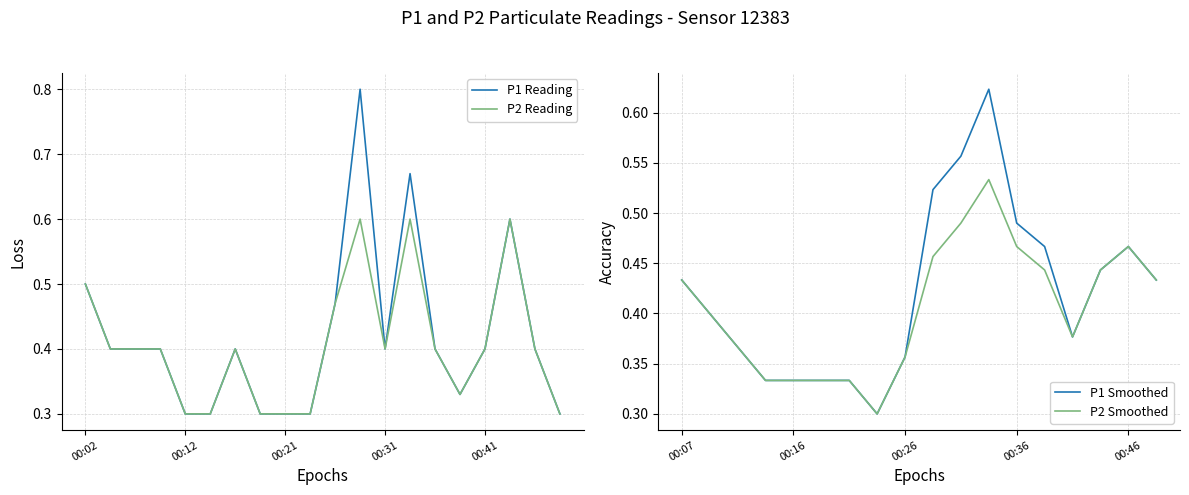

True or false: P1 and P2 cross at least once.

False